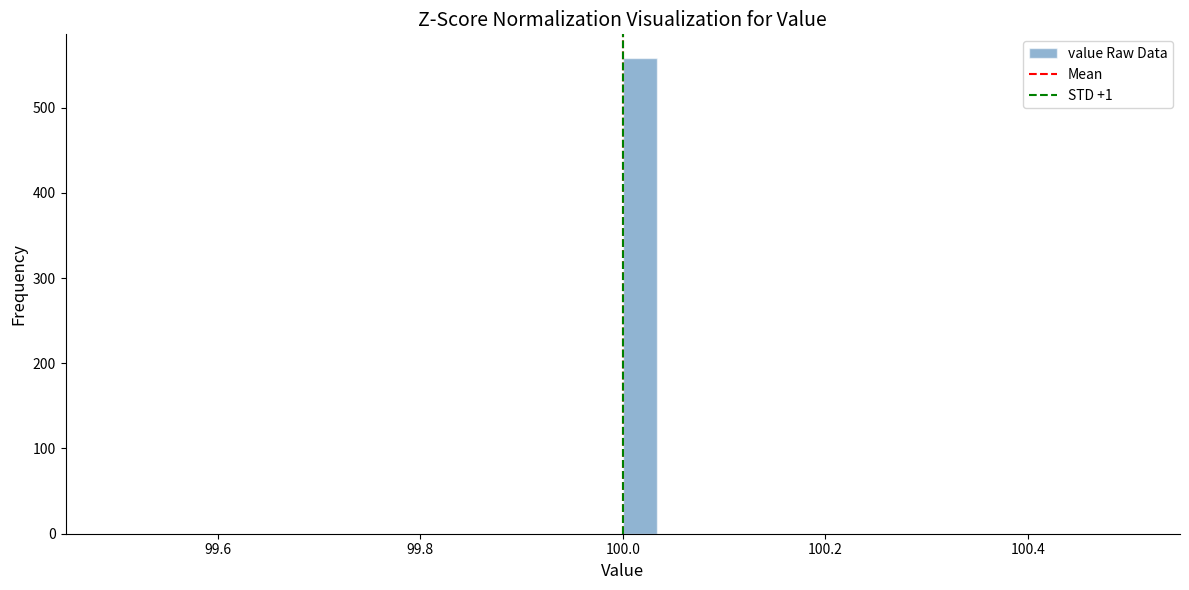

Read against the x-axis, roughly where is the centre of the tallest bar?

100.02